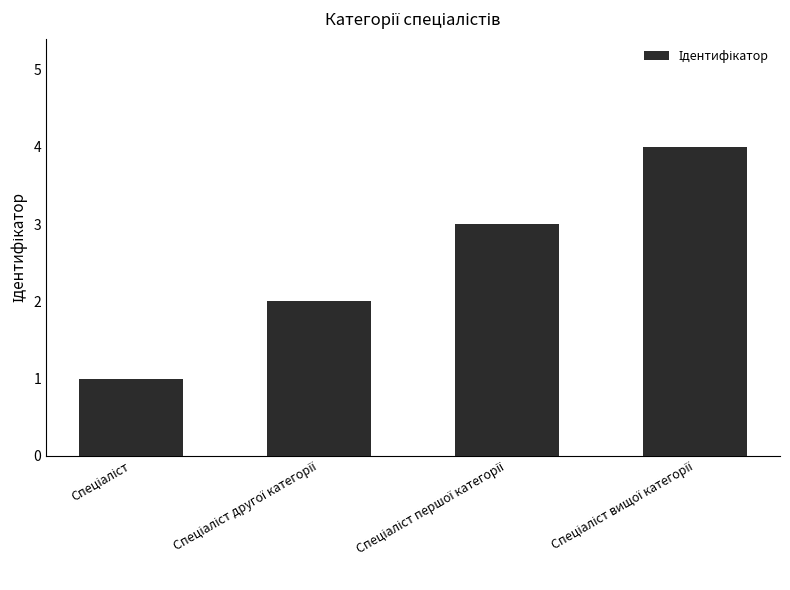

What is the difference between the maximum and minimum values?

3